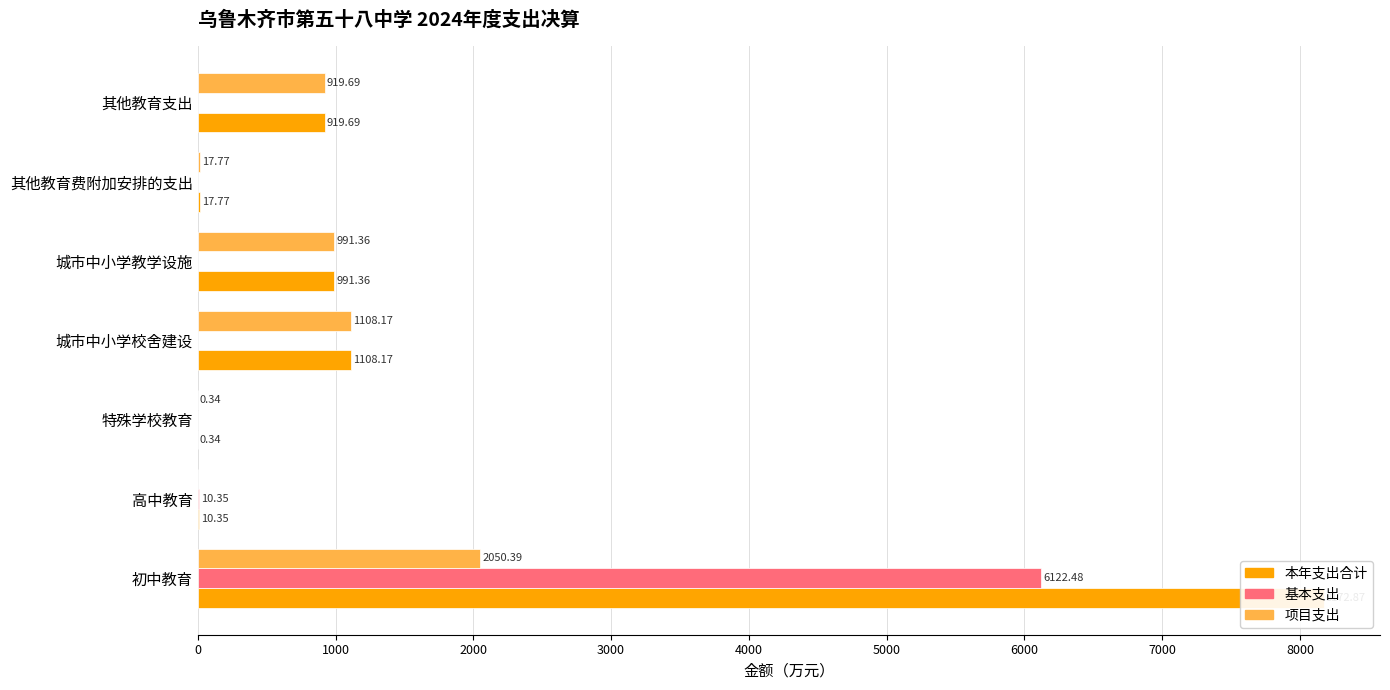

What are all the series names shown in the legend?

本年支出合计, 基本支出, 项目支出